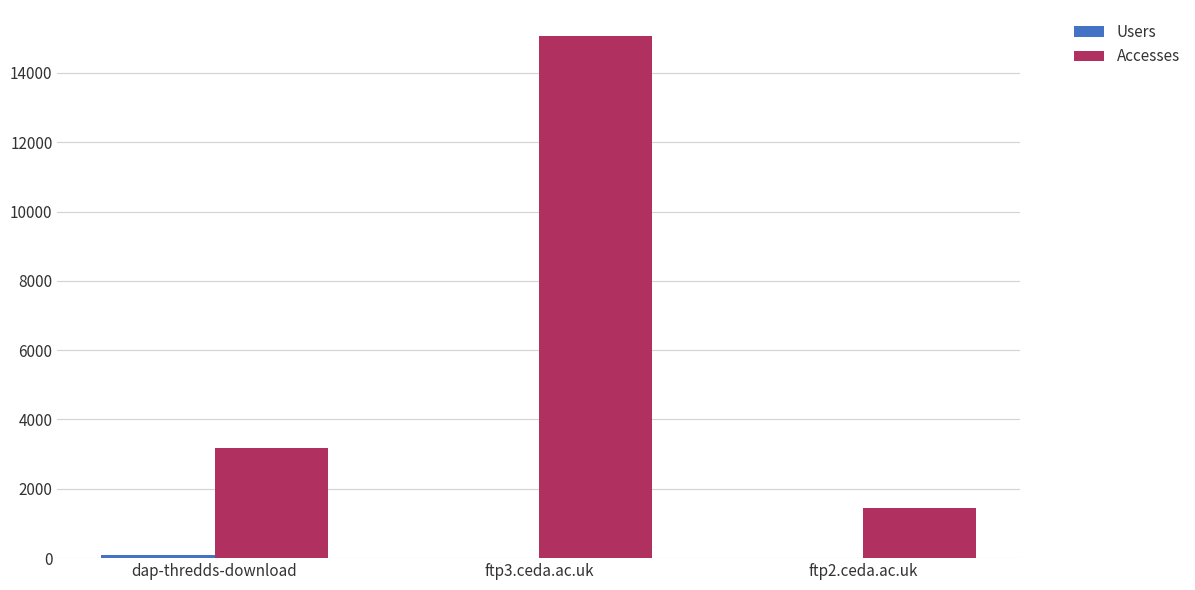

True or false: Accesses has a value of 3189 at dap-thredds-download.

True